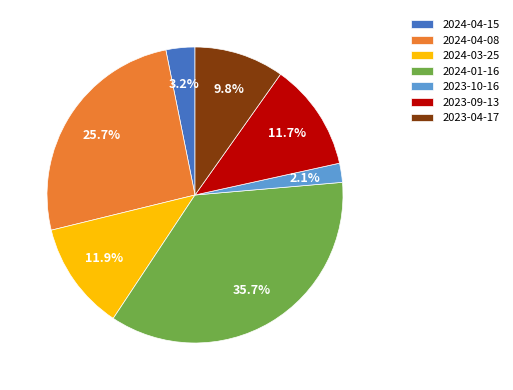

How many slices are in this pie chart?

7